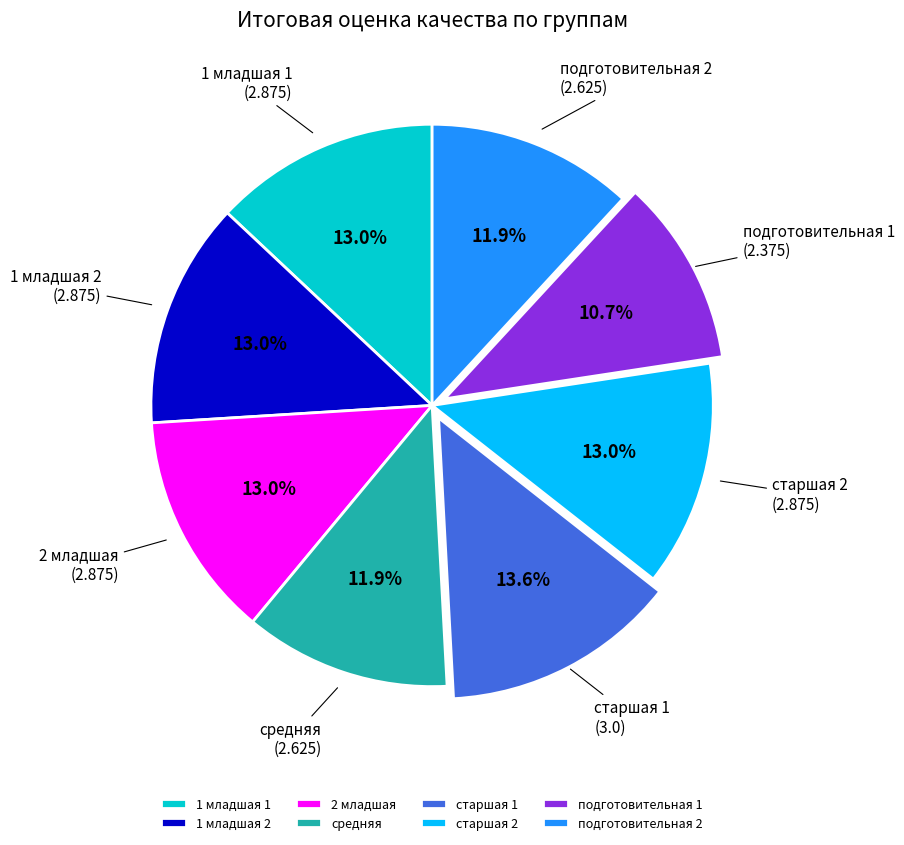

Is 2 младшая the majority of the pie?

No